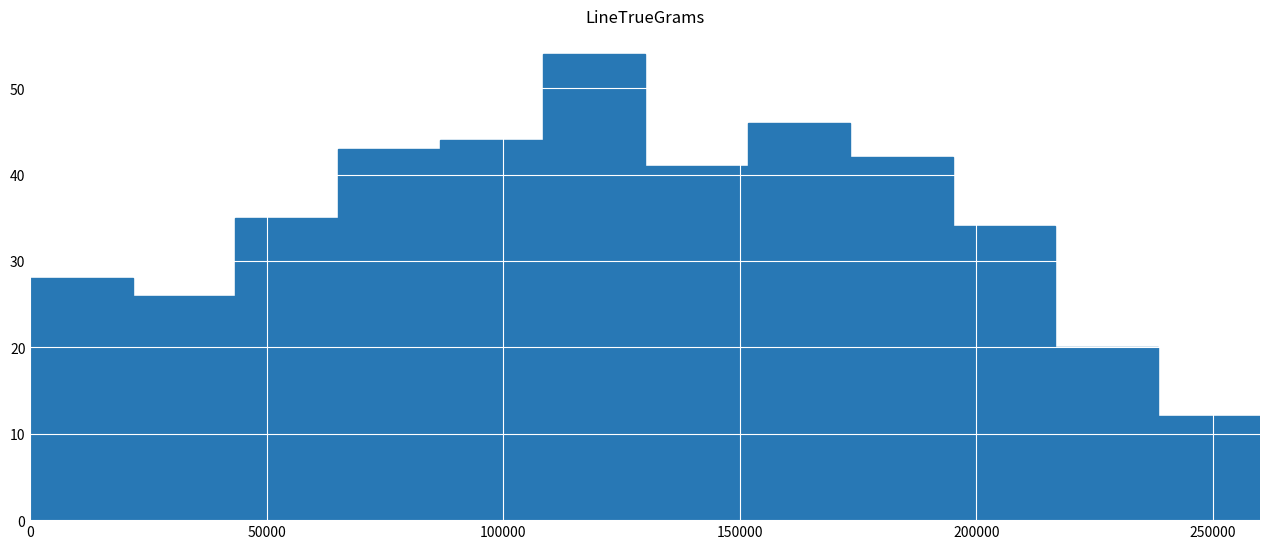

What is the height of the bar covering 110000 to 130000 on the x-axis? Neither the bar edges nor the heights are printed on the chart, so give them approximately, as read against the axes.

54